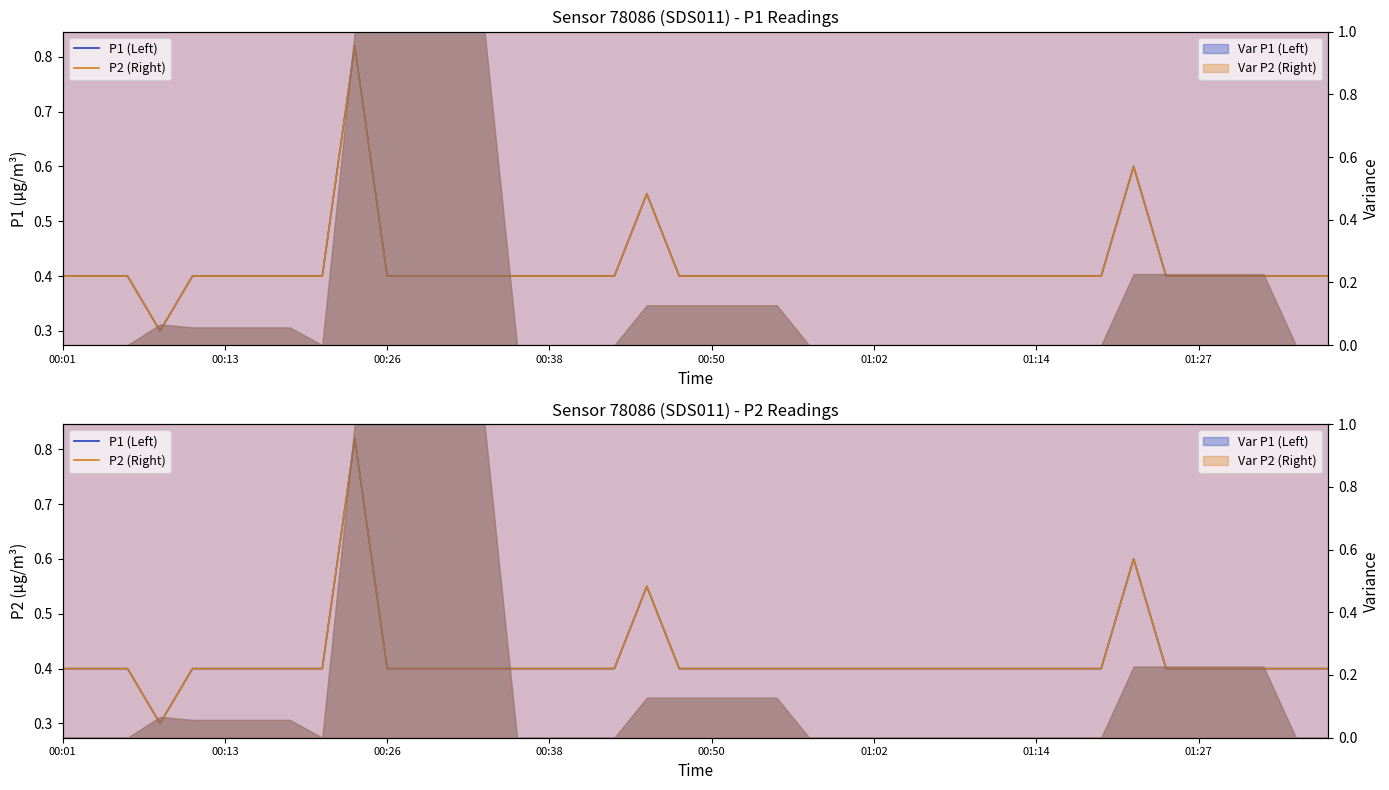

Between 15 and 17, which series saw the biggest shift?

P1 (Left)